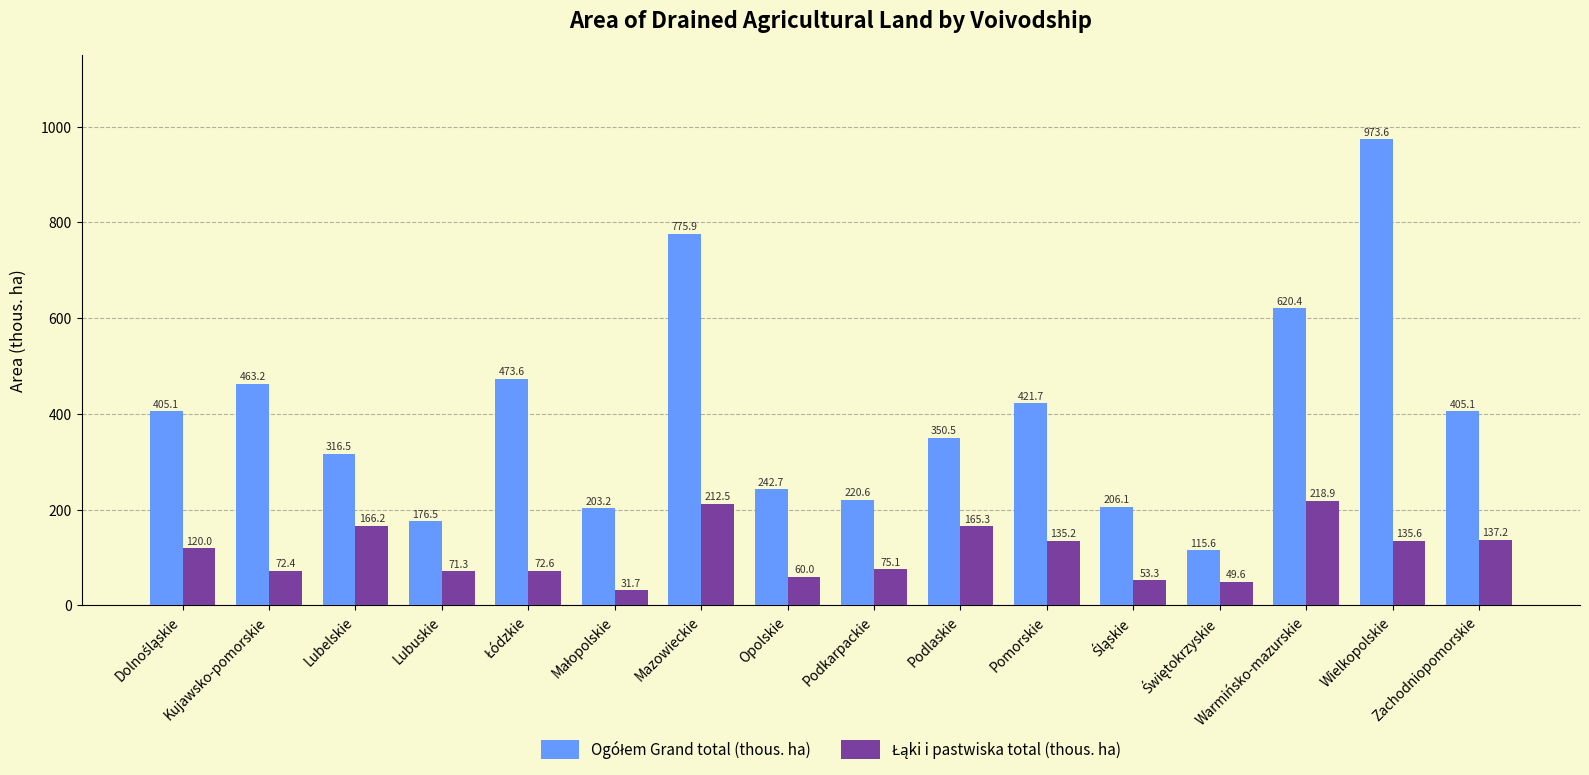

At which category is the sum across all series the highest?

Wielkopolskie